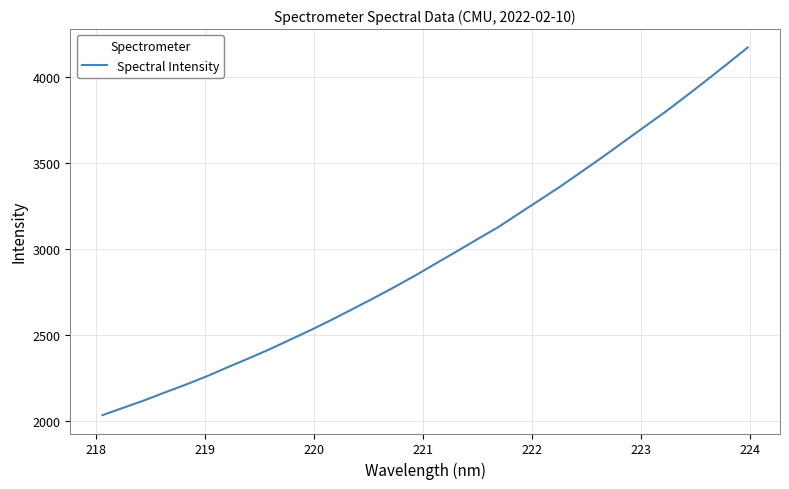

What is the smallest value displayed?

2031.8